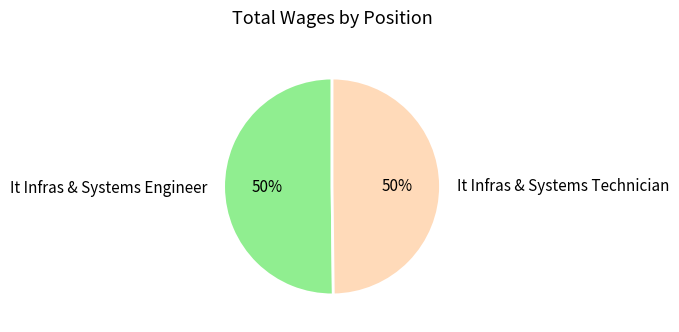

To the nearest percent, what is the combined percentage of It Infras & Systems Engineer and It Infras & Systems Technician?

100%